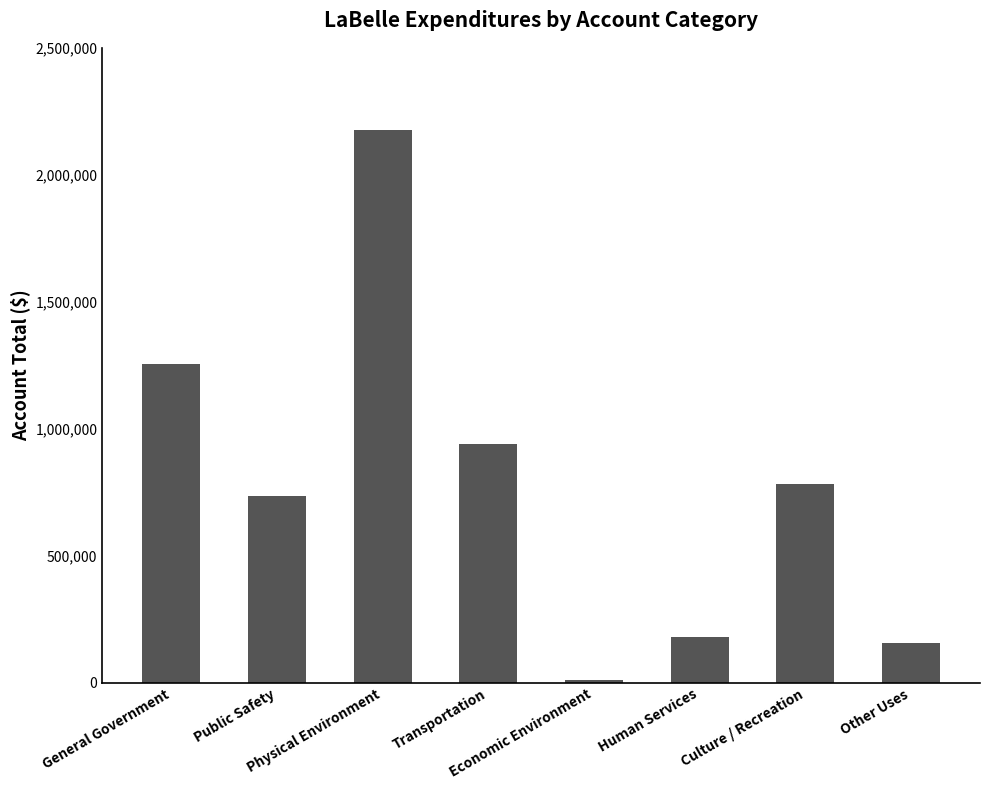

What is the difference between the second highest and minimum values?

1242850